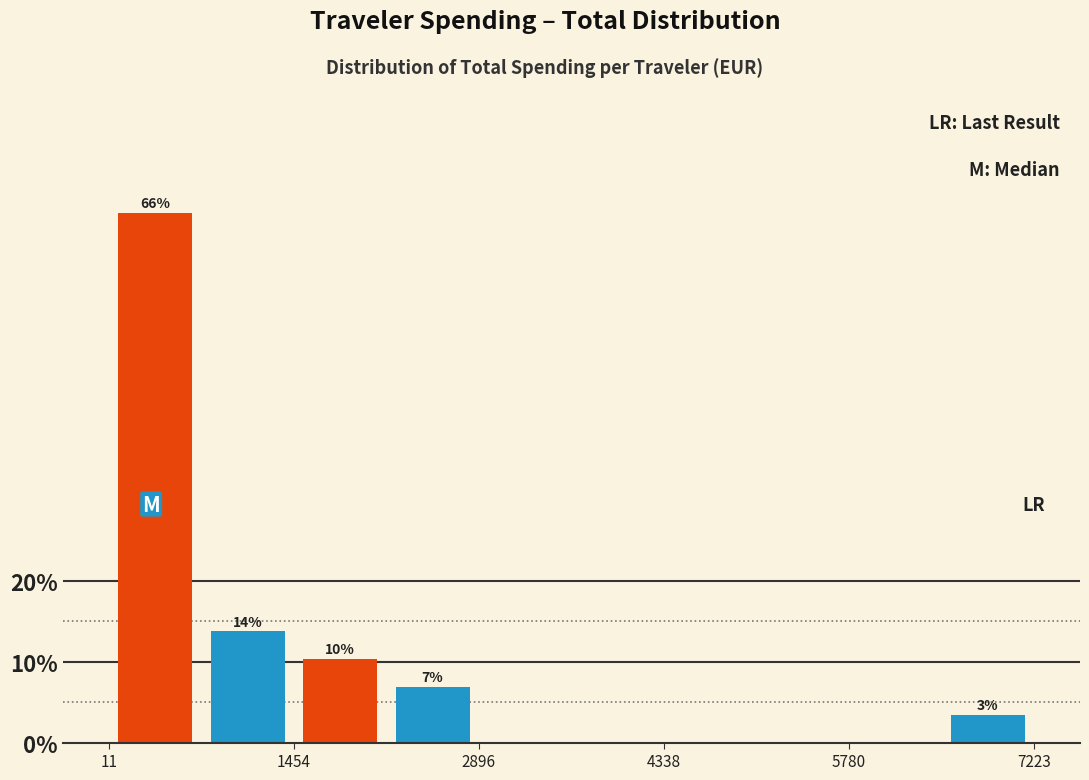

Read against the x-axis, roughly where is the centre of the tallest bar?

400